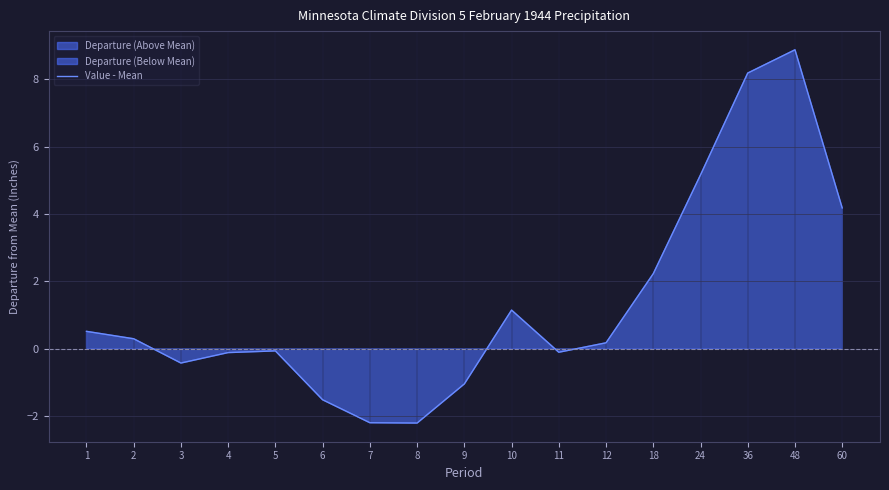

The value at 6 is -1.5. True or false?

True